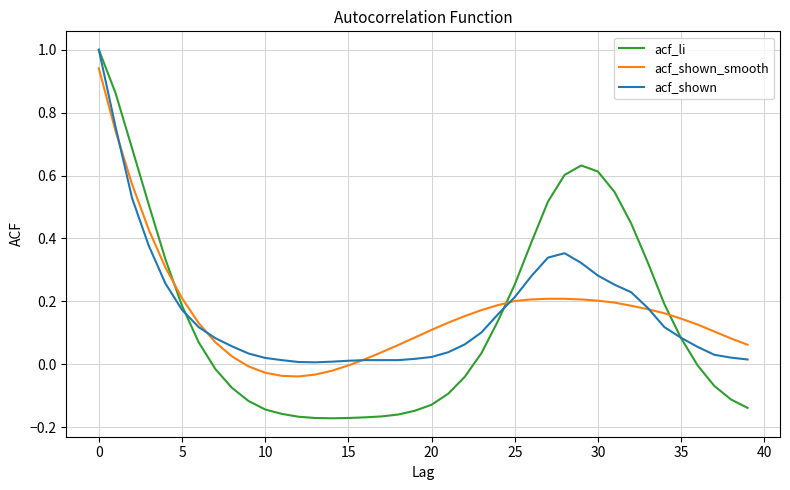

What is the sum of all acf_li values?

6.0